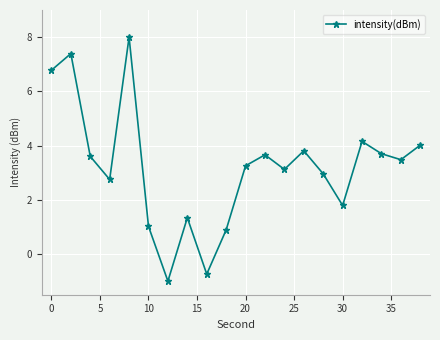

What is the minimum value shown in the chart?

-1.0